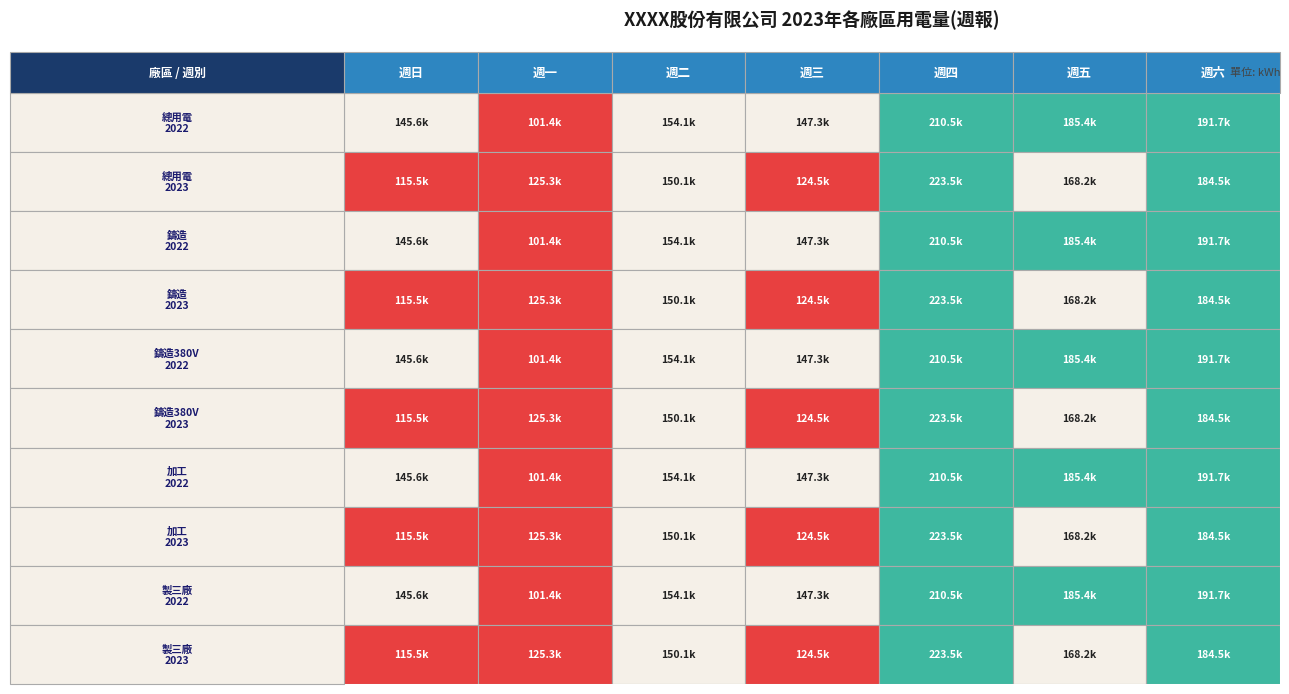

What is the approximate value of 週一 at 3?

125315.0